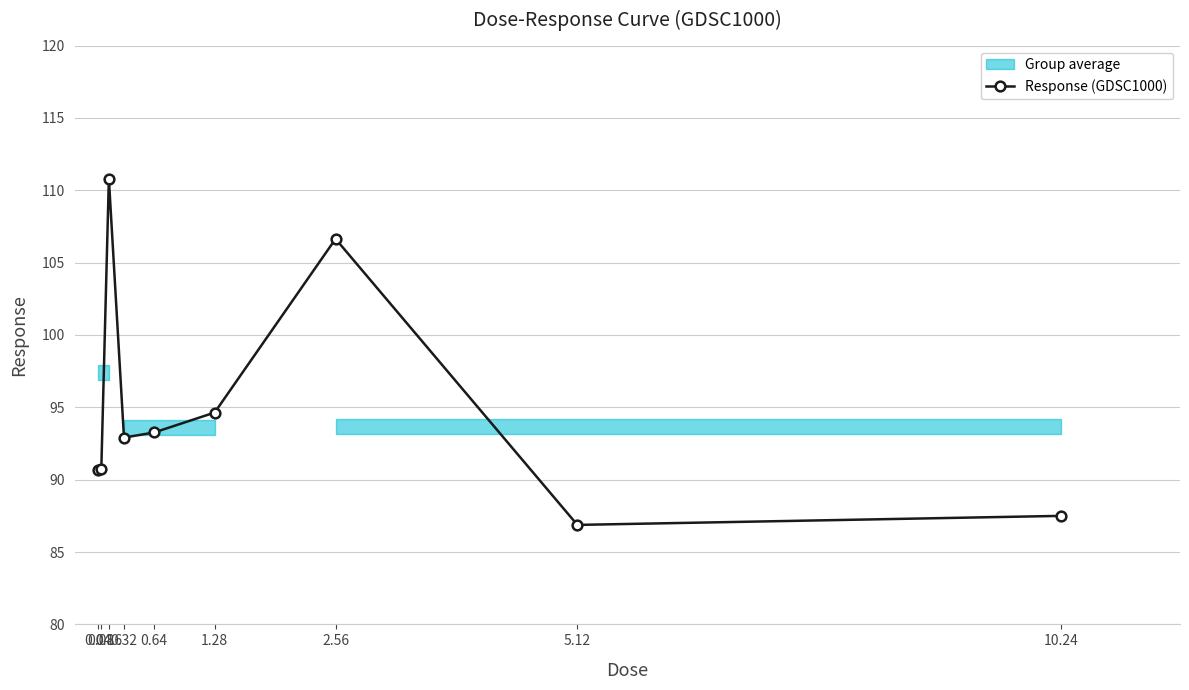

Rank the categories by value from lowest to highest.

5.12, 10.24, 0.04, 0.08, 0.32, 0.64, 1.28, 2.56, 0.16